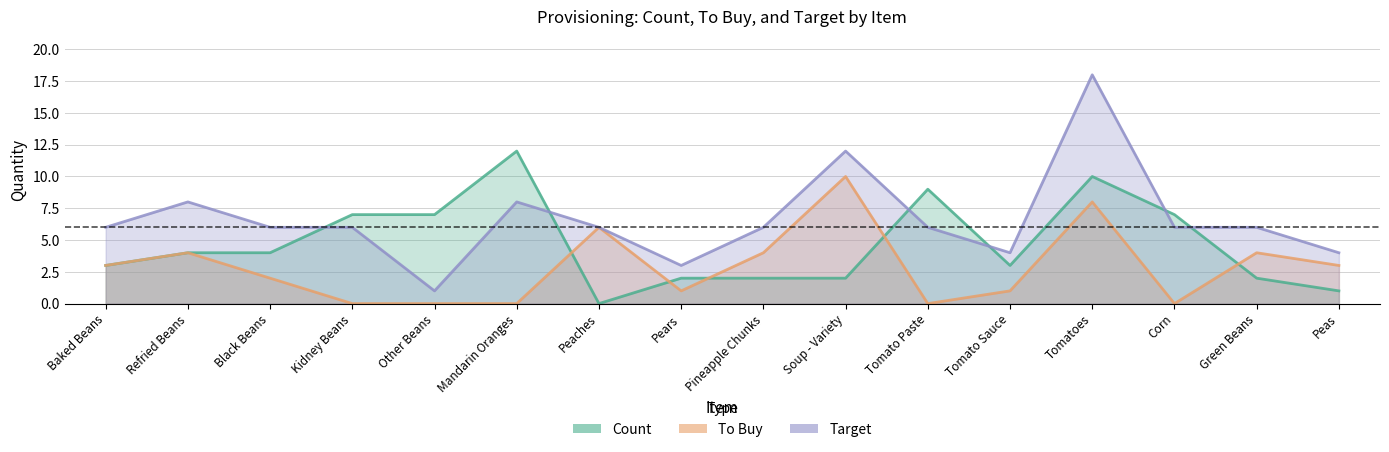

How many interior local peaks does the Target series have?

4